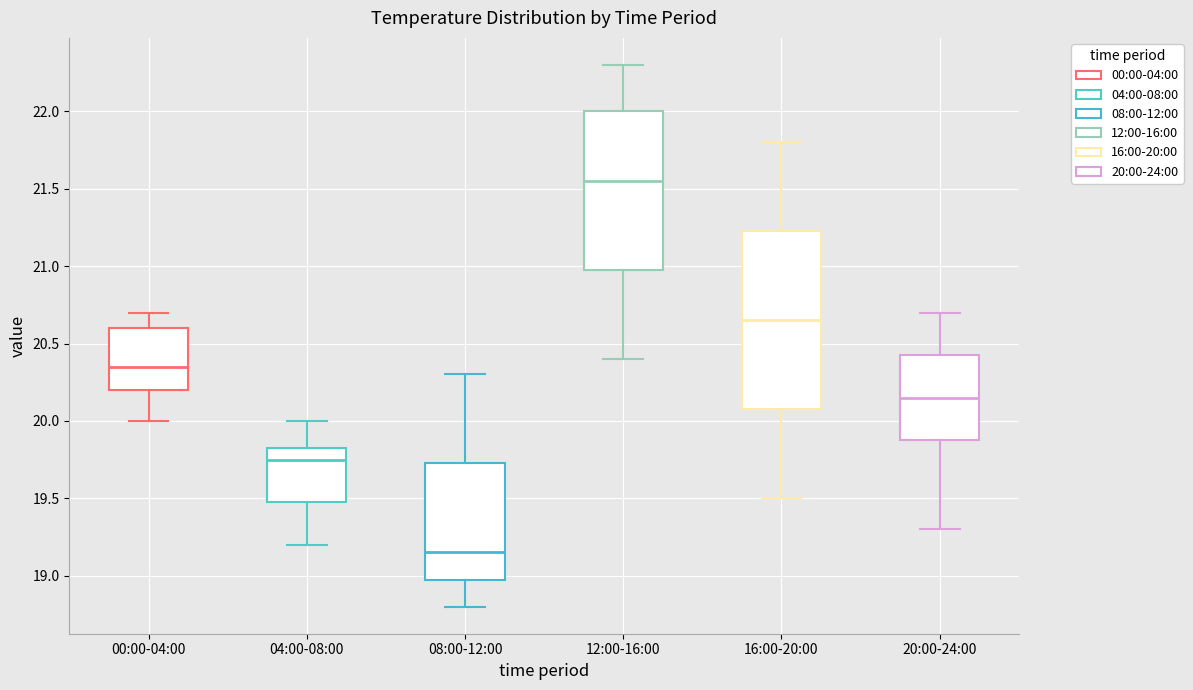

Which box's median line is the lowest?

08:00-12:00